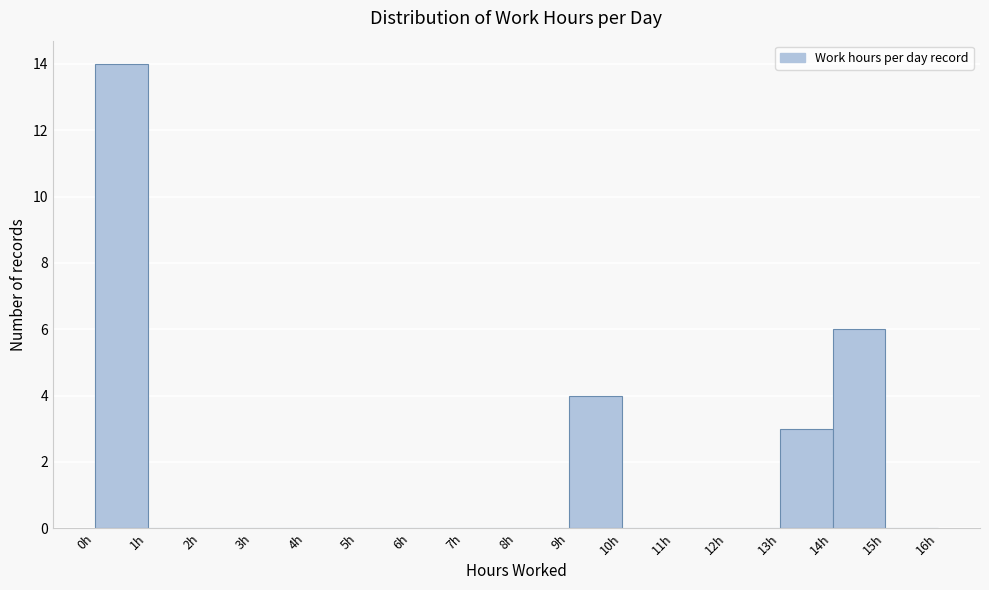

What is the height of the bar covering 13 to 14 on the x-axis? The values are not printed on the chart, so give them approximately, as read against the axis.

3